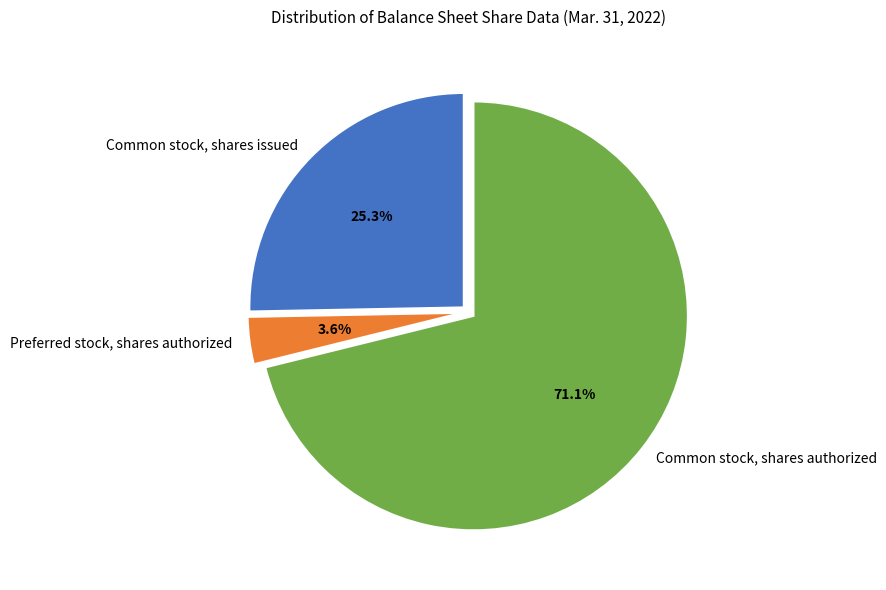

Which category has the biggest portion of the pie?

Common stock, shares authorized